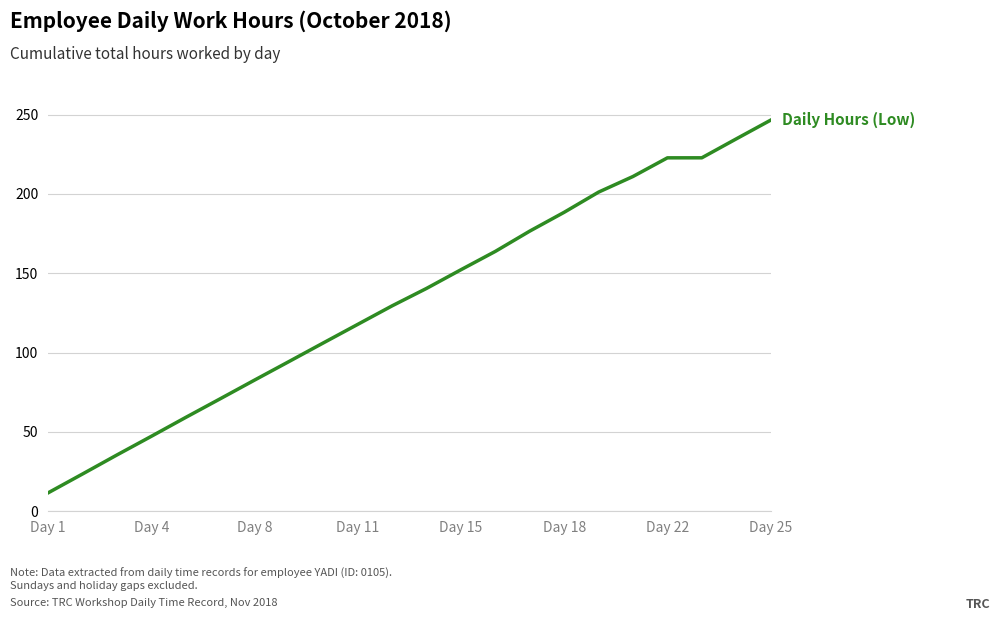

Does the chart display data point markers on the line(s)?

No